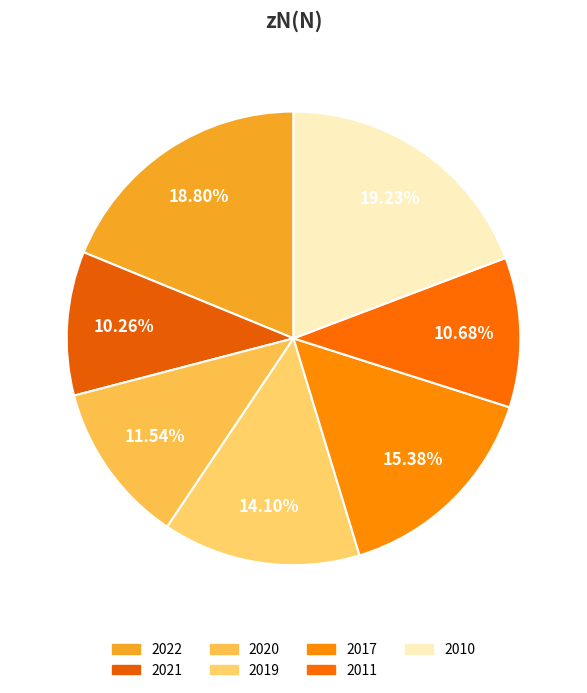

Count the number of slices in the pie.

7